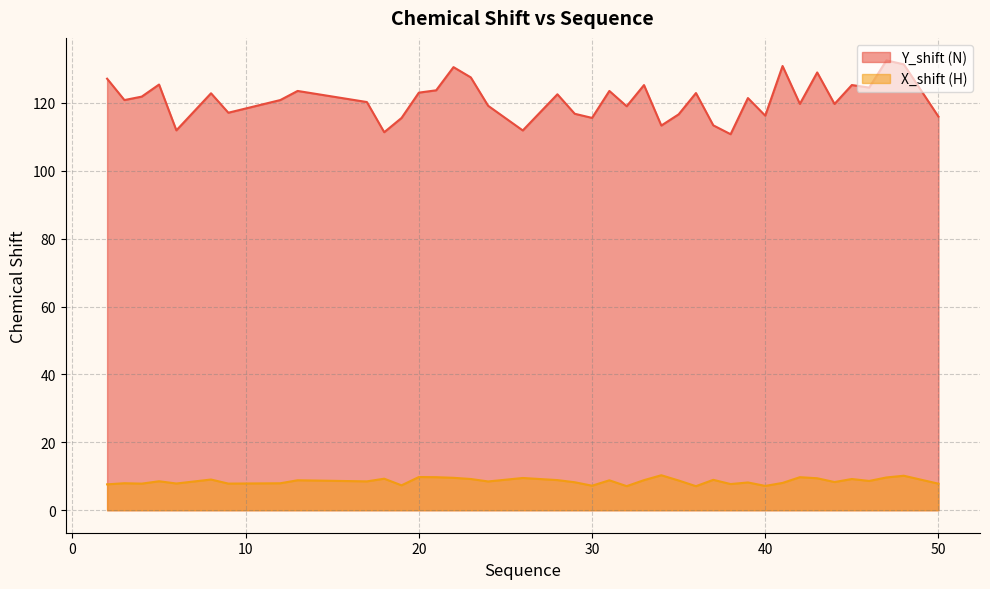

What is the value of the X_shift (H) point at the 24th from the left?

8.9